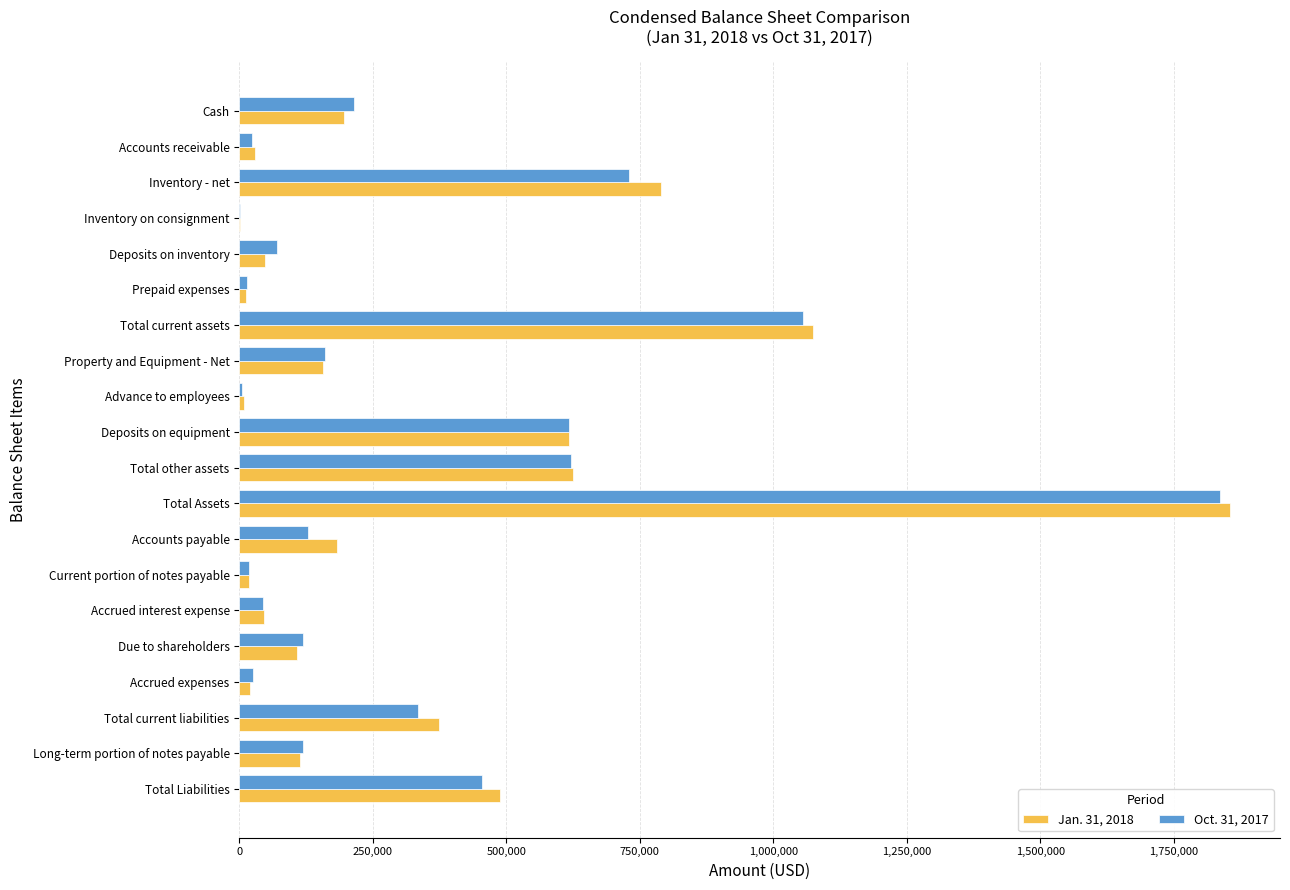

Is the value of Oct. 31, 2017 at Property and Equipment - Net greater than the value of Jan. 31, 2018 at Total current assets?

No